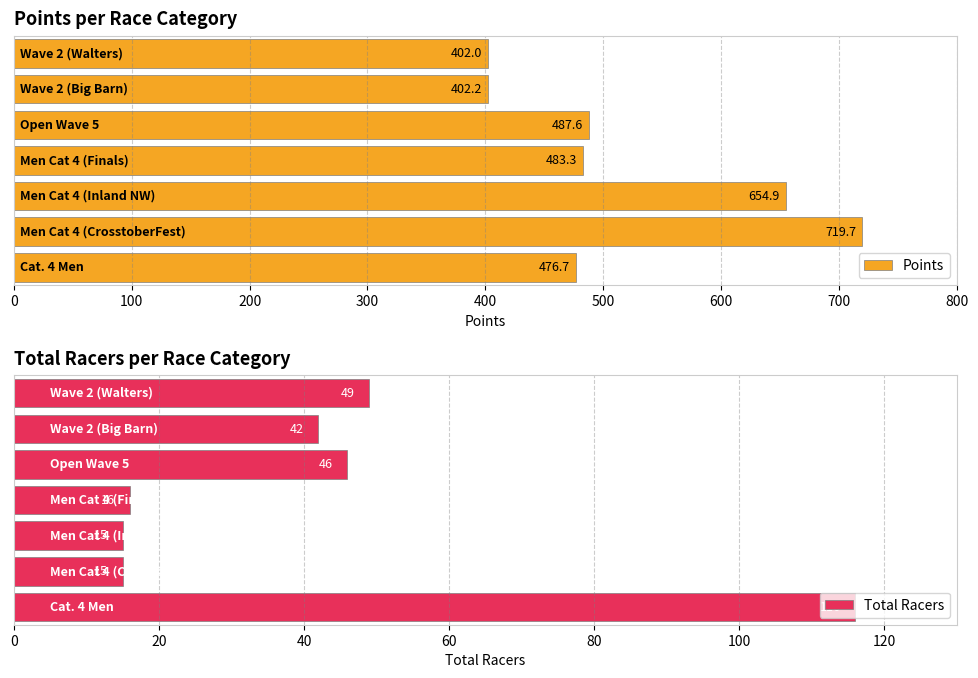

Count the number of categories in the chart.

7